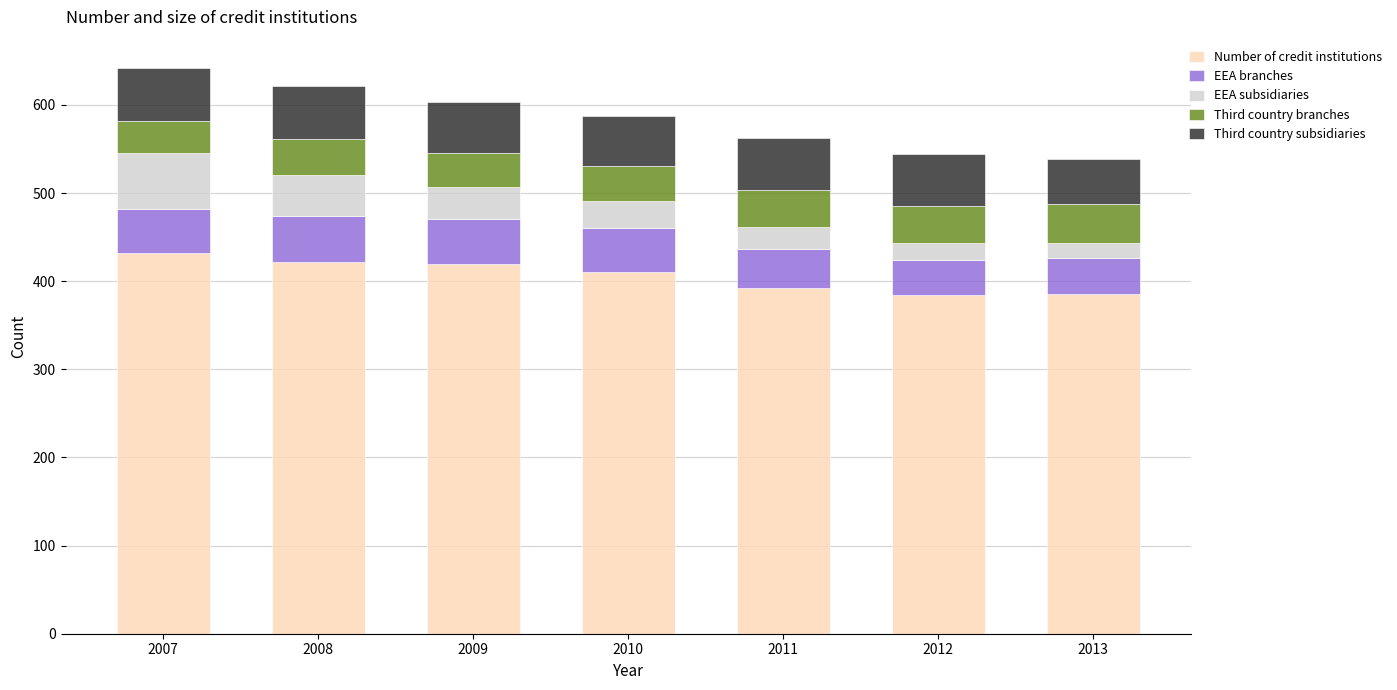

What is the lowest value of the Number of credit institutions series?

384